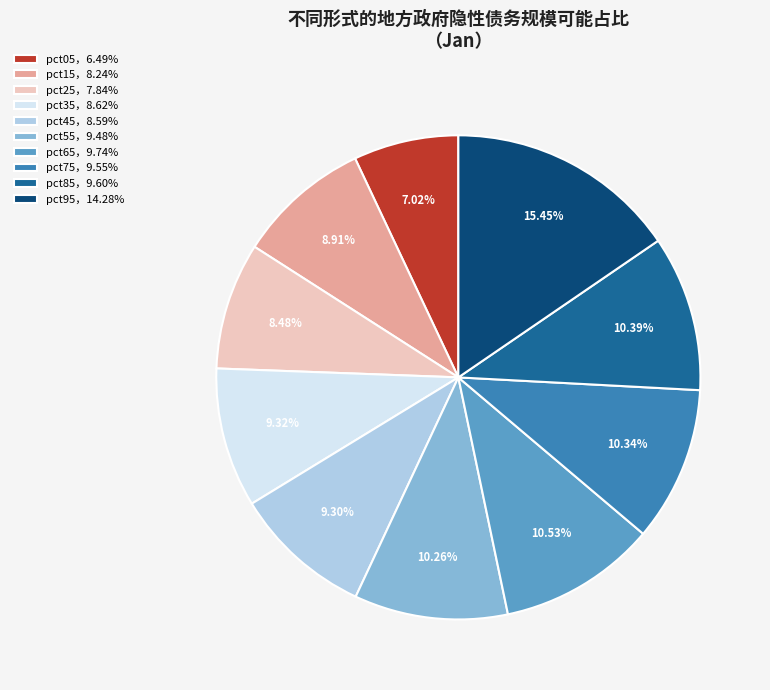

Which slice is the smallest?

pct05，6.49%